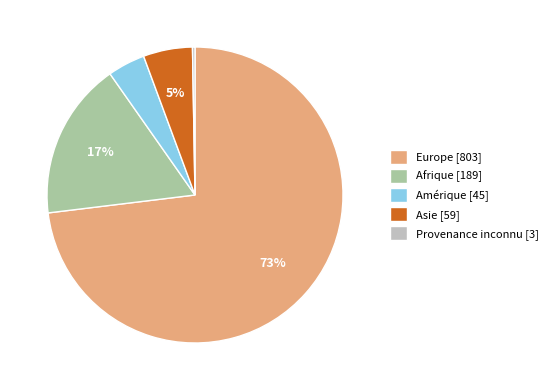

Is it true that Amérique [45] is 4% of the pie?

True